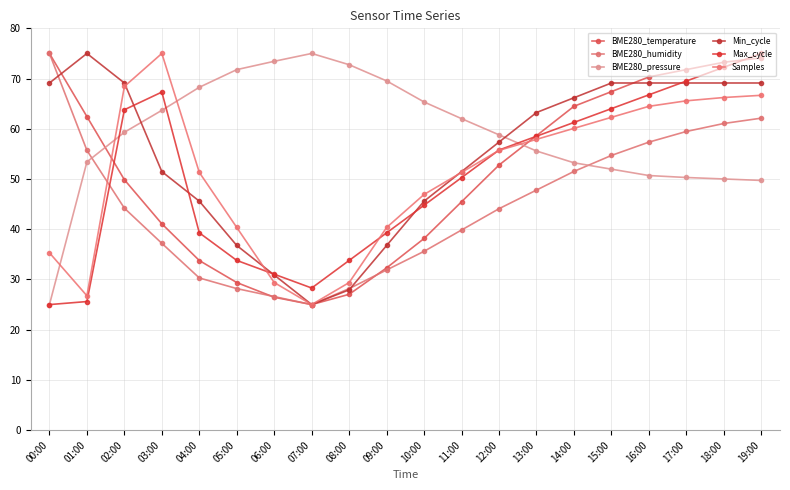

Between 10:00 and 03:00, which is larger?

03:00